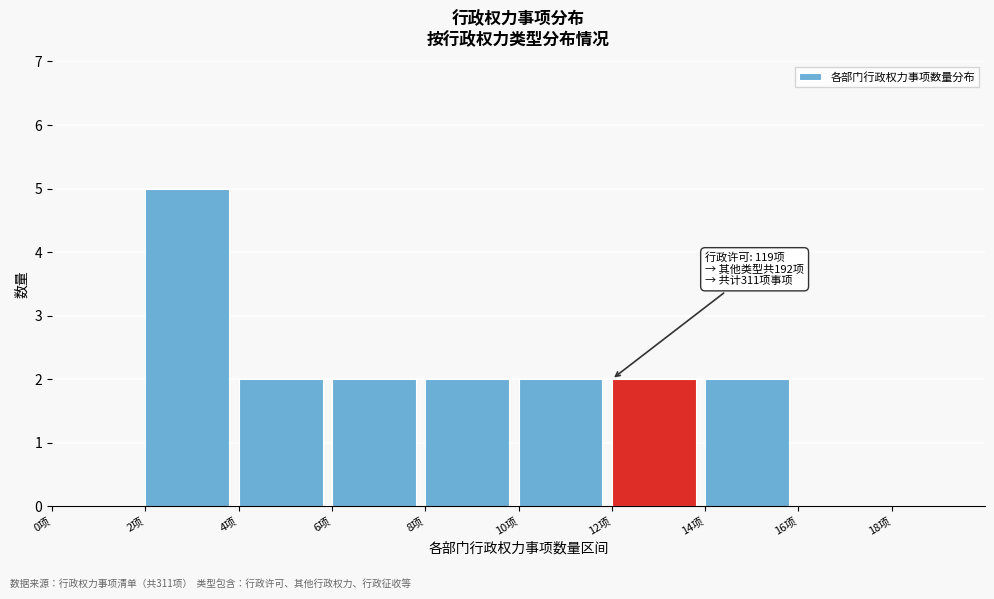

Over which range of the x-axis is the bar tallest?

2 to 4